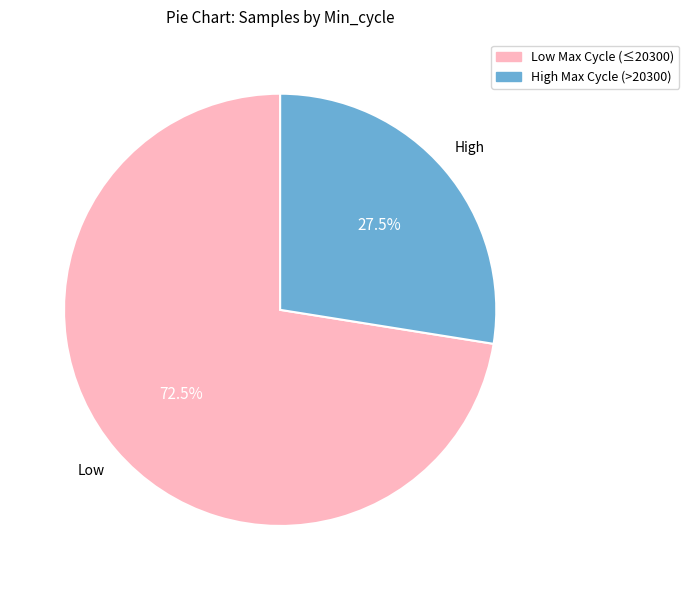

Which category has the smallest portion of the pie?

High Max Cycle (>20300)